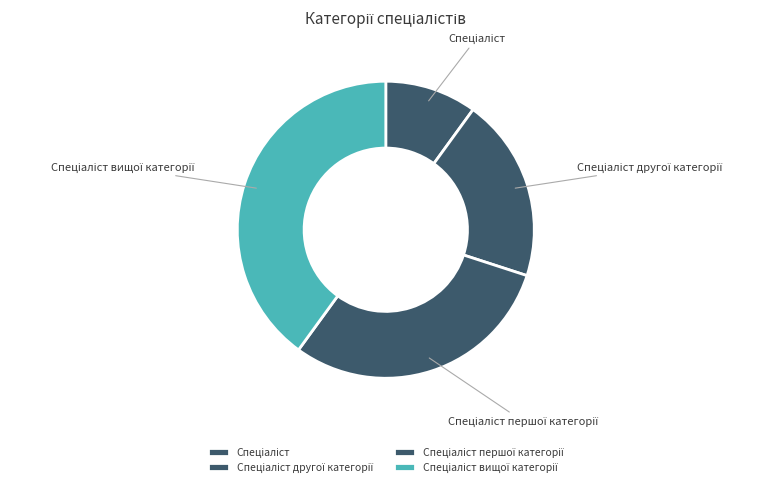

How many segments does this pie chart have?

4